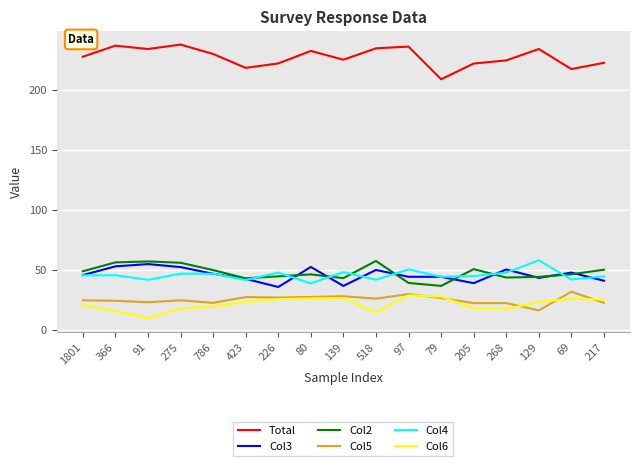

Read the Col5 value at 139.

28.1